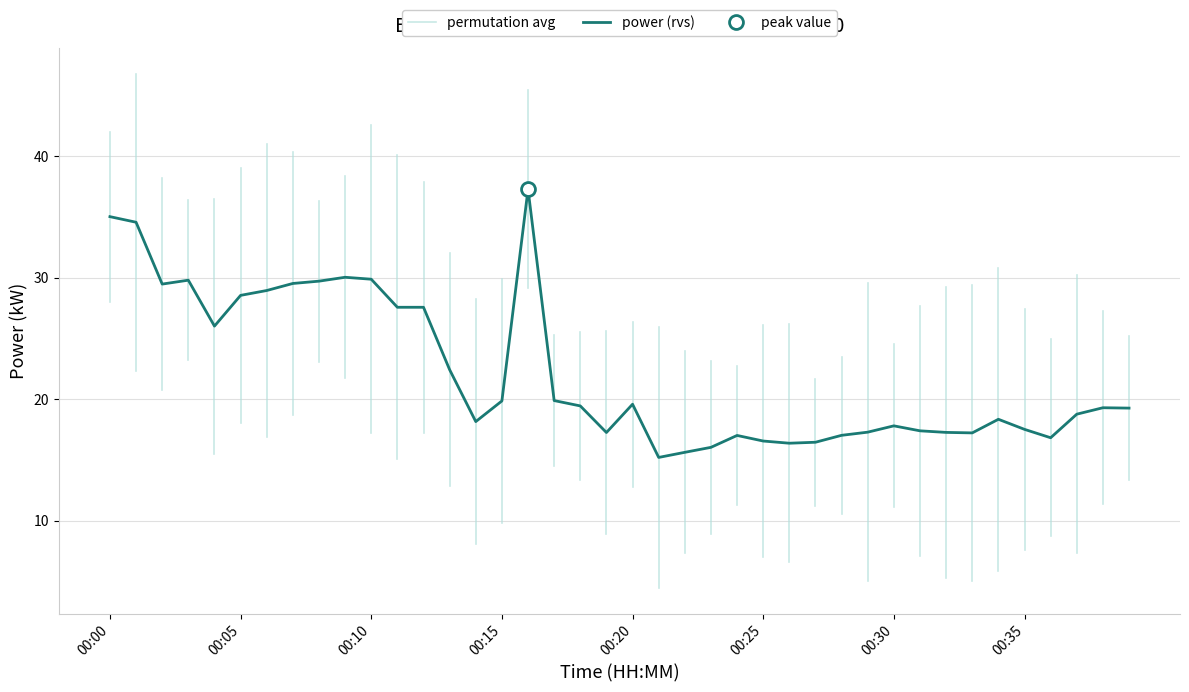

How many values are below 19?

19